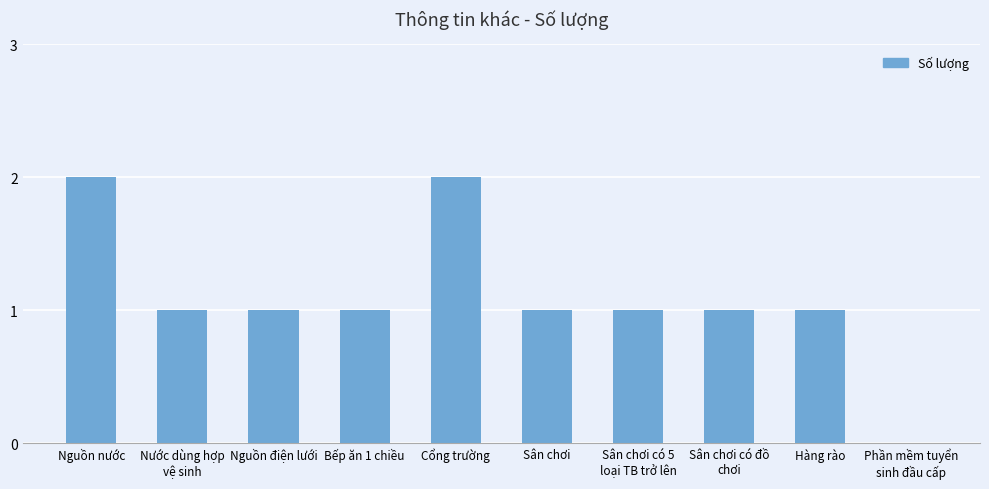

Approximately how many times larger is the value at Nguồn điện lưới compared to Hàng rào?

1.0